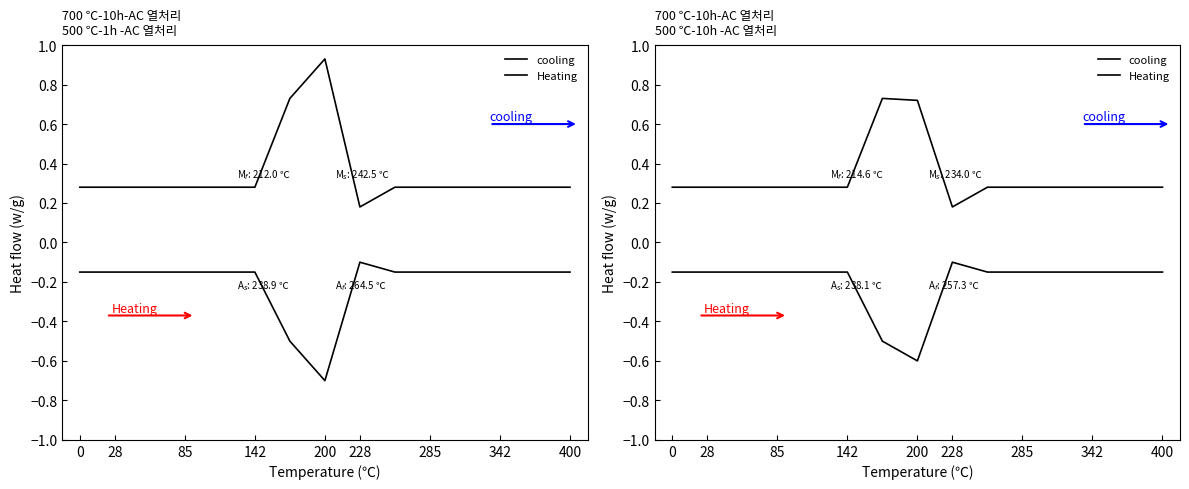

At which category is the sum across all series the highest?

285